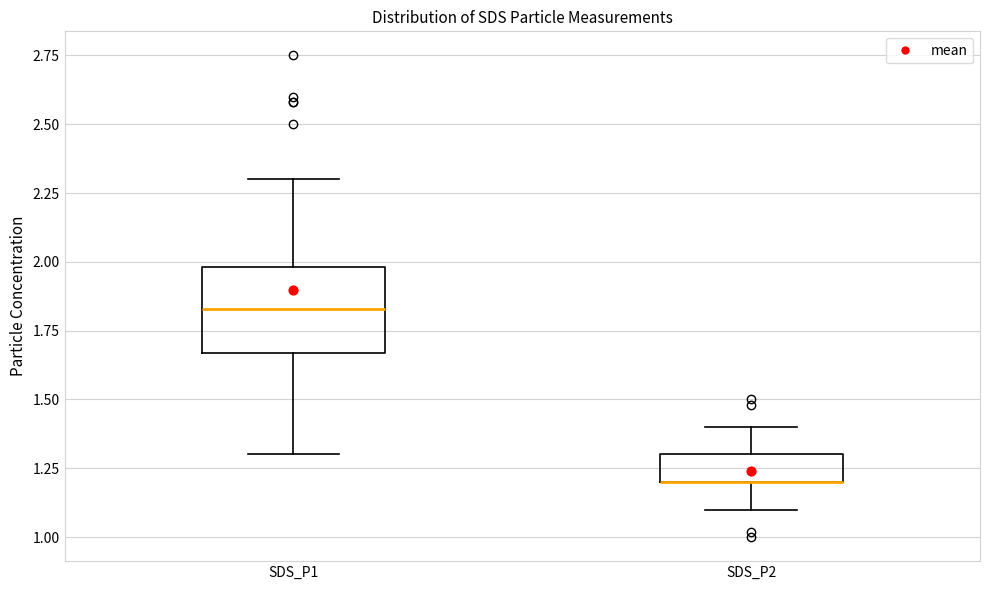

Reading left to right, transcribe this box plot: for each box, give where its median line is, the range the box spans, and where its two whiskers end, as read against the y-axis. The values are not printed on the chart, so give them approximately, as read against the axis.

SDS_P1: median 1.85, box 1.65 to 2.00, whiskers 1.30 to 2.30
SDS_P2: median 1.20 (drawn on the box's lower edge), box 1.20 to 1.30, whiskers 1.10 to 1.40